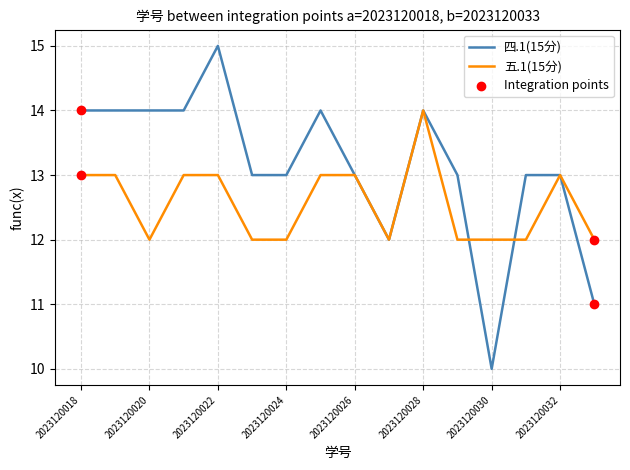

Which series has the largest total across all categories?

四.1(15分)